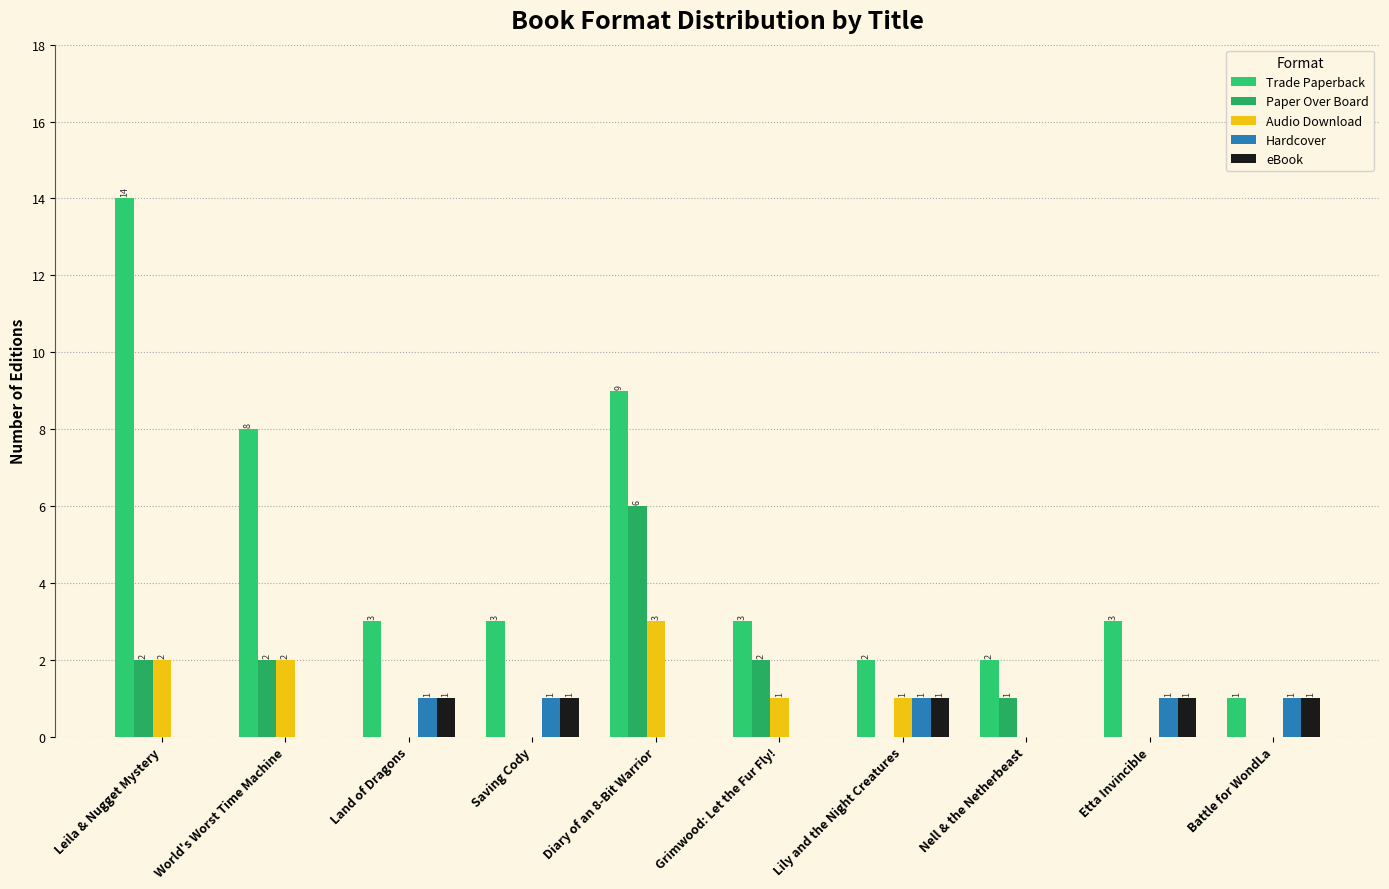

How many series are shown in this chart?

5